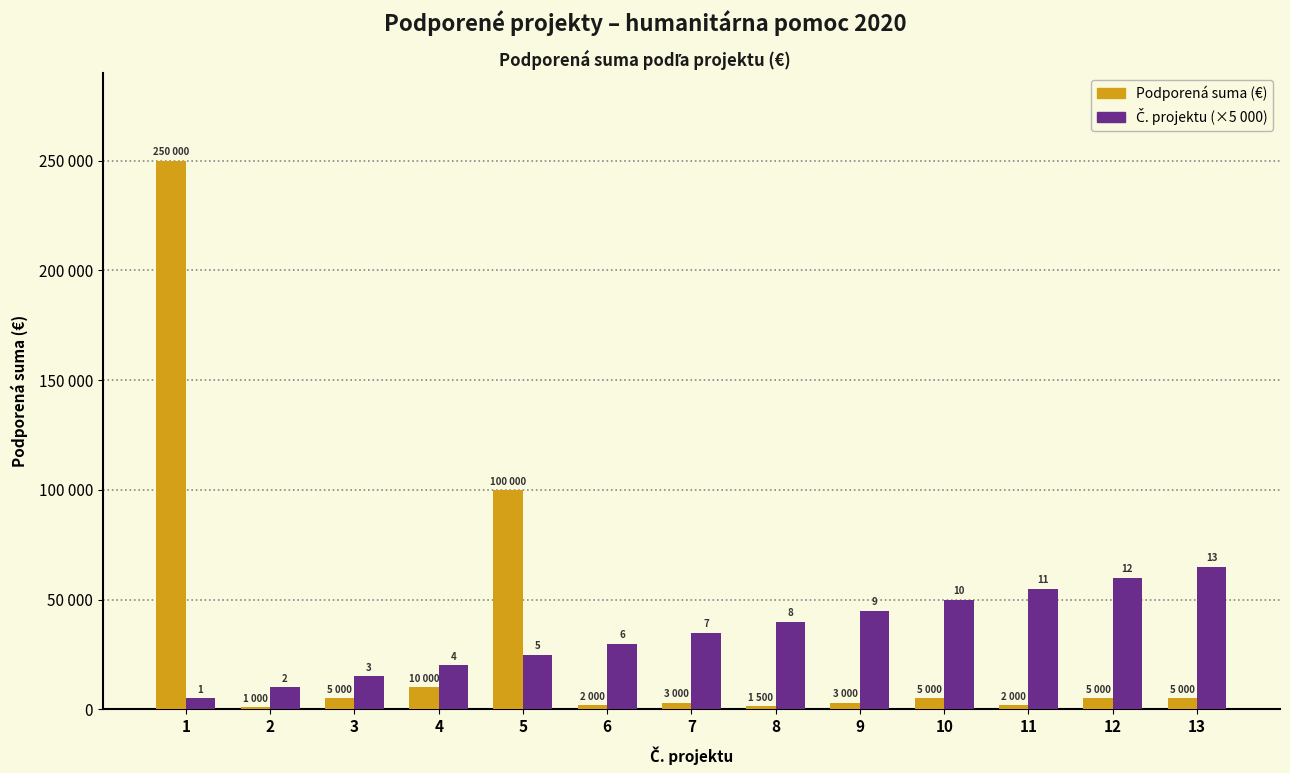

What is the total value across all series at 9?

48000